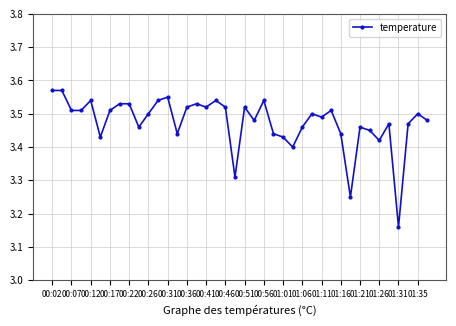

What is the difference between the second highest and minimum values?

0.4